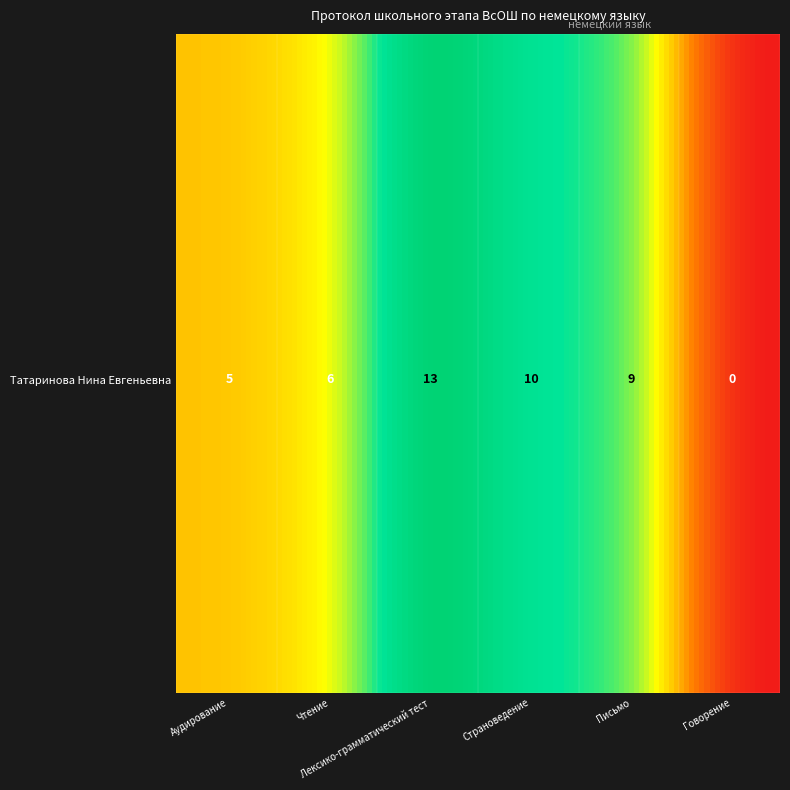

What is the difference between the values at Письмо and Аудирование?

4